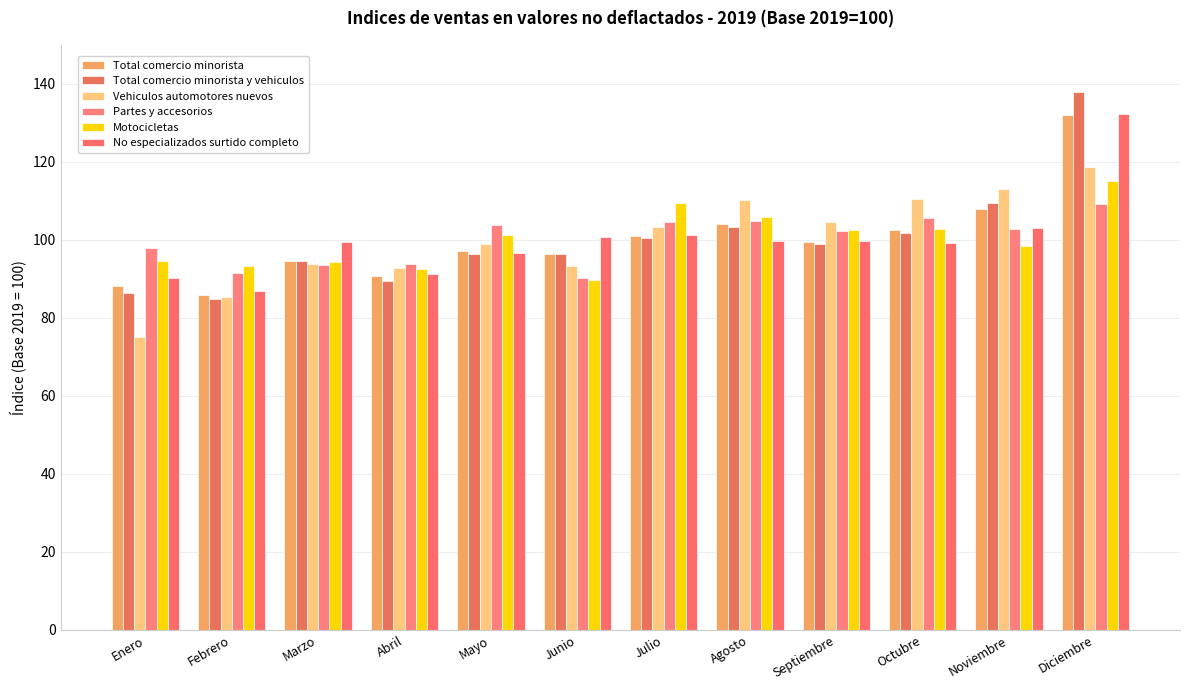

What is the maximum value for Vehiculos automotores nuevos?

118.7